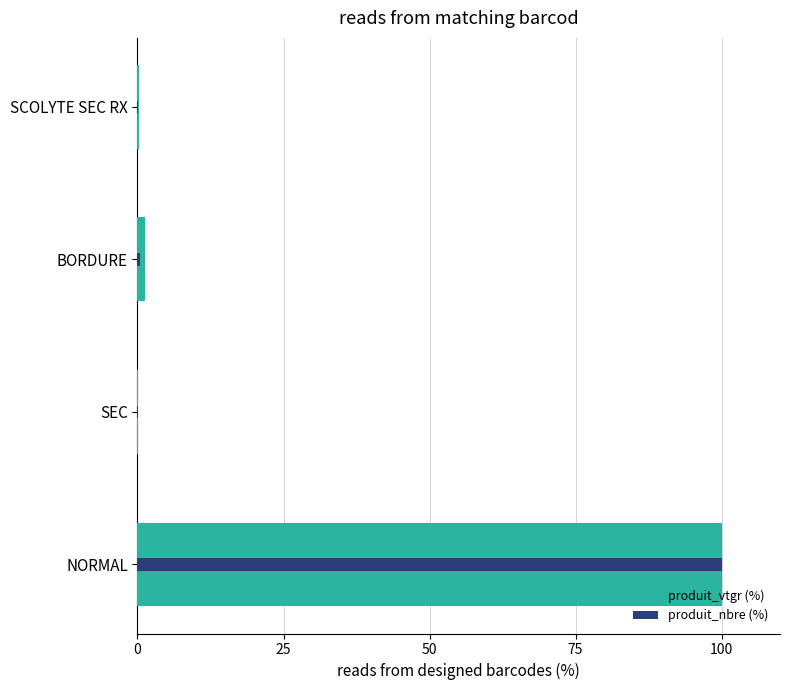

How many values in the produit_vtgr (%) series exceed 1?

2